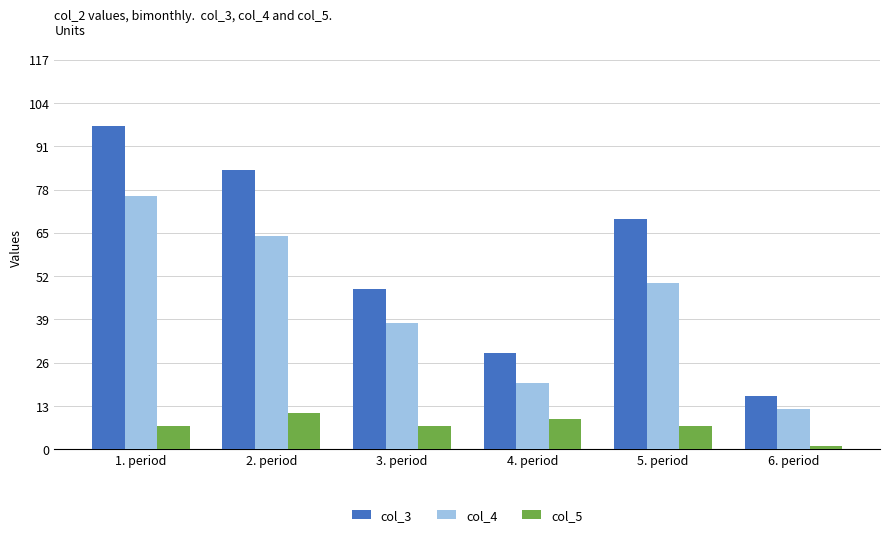

At how many categories does at least one series exceed 40?

4